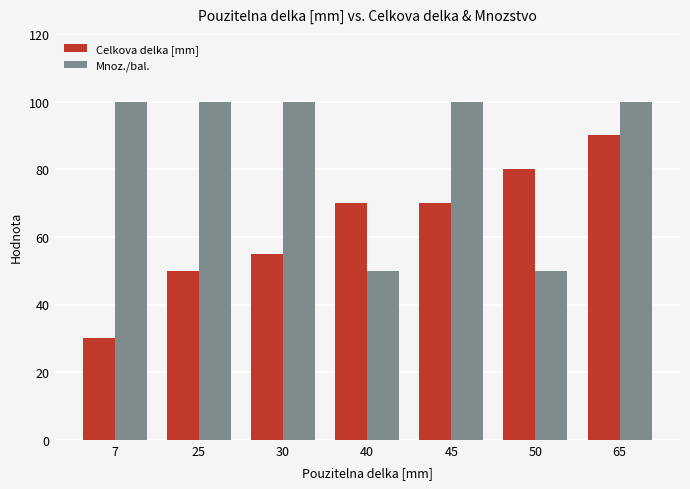

Which series has the largest total across all categories?

Mnoz./bal.